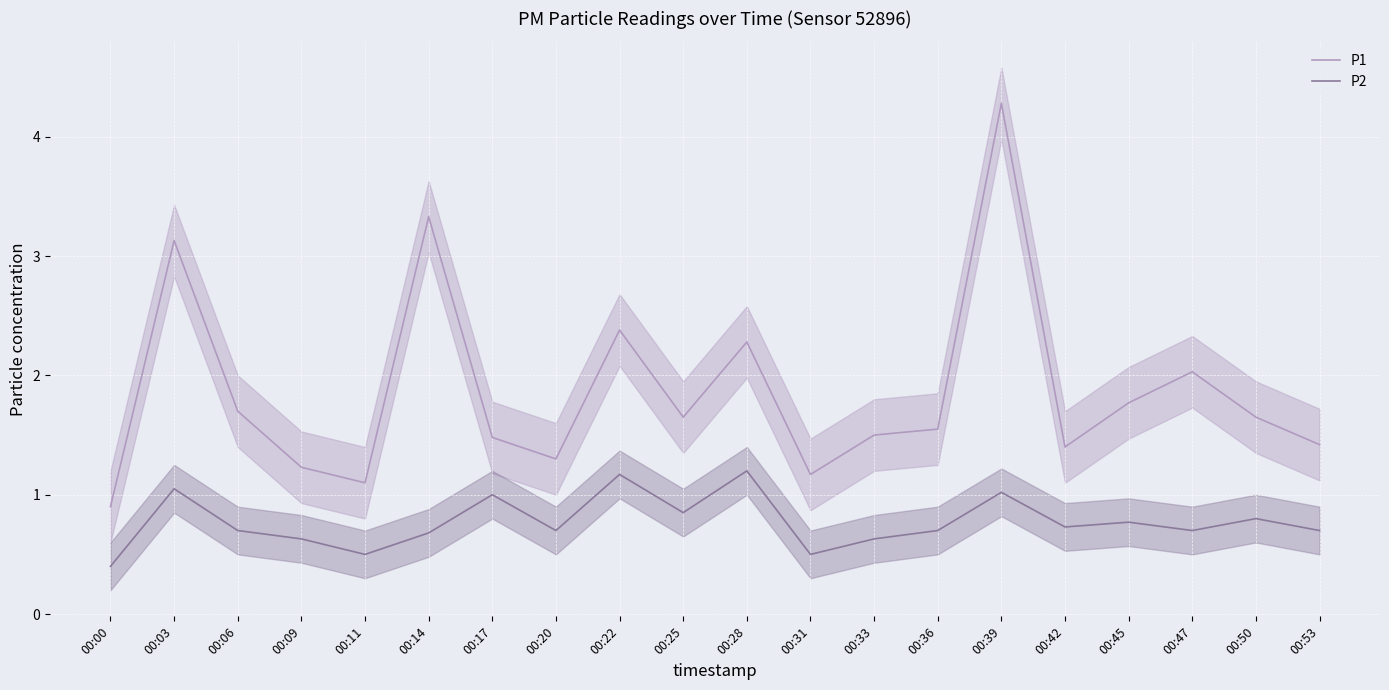

True or false: P1 and P2 cross at least once.

False